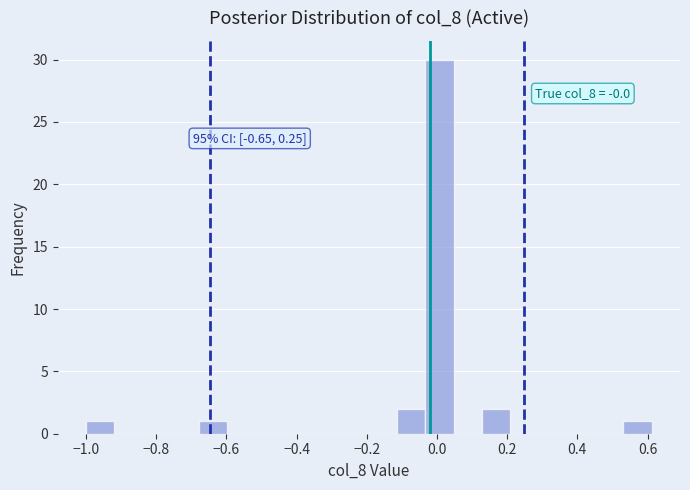

Which range on the x-axis has the tallest bar?

-0.04 to 0.04